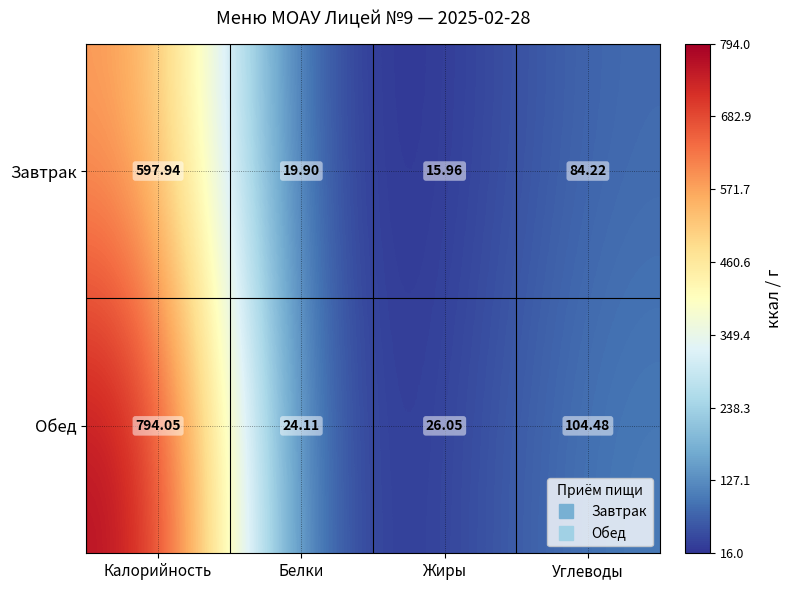

At which category is the sum across all series the highest?

Калорийность